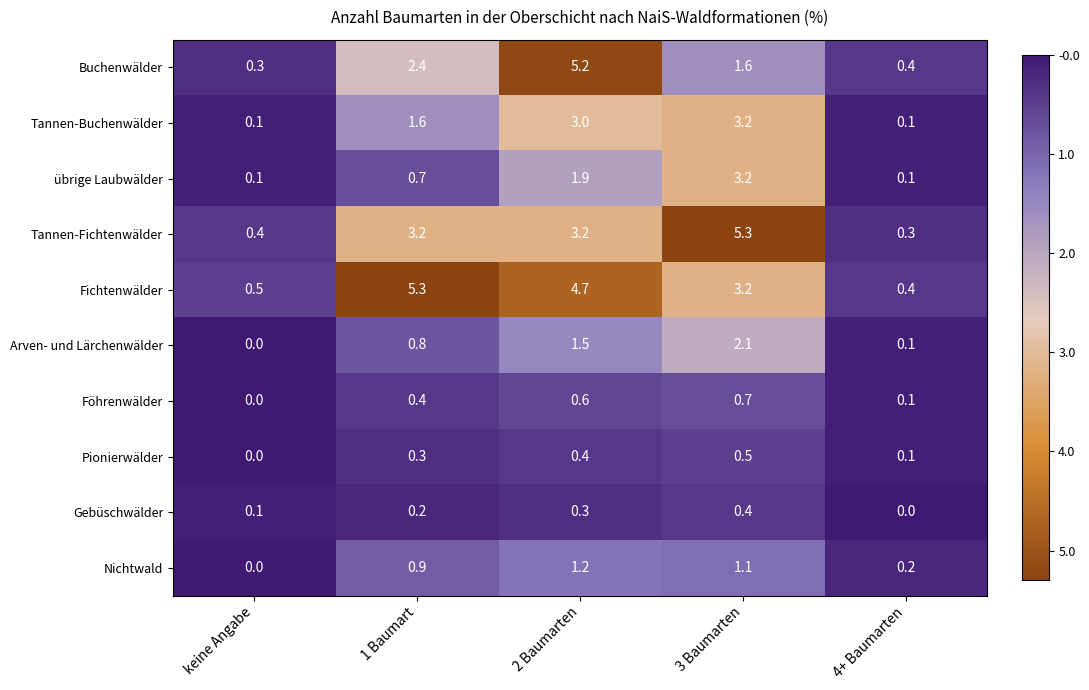

Which series changed the most between 1 Baumart and 2 Baumarten?

Buchenwälder